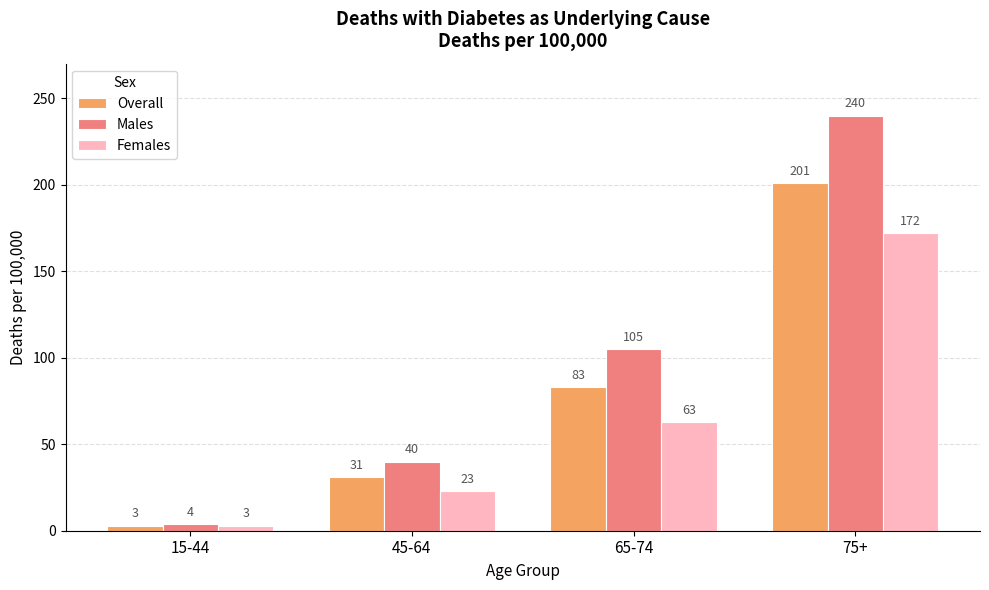

What are all the series names shown in the legend?

Overall, Males, Females